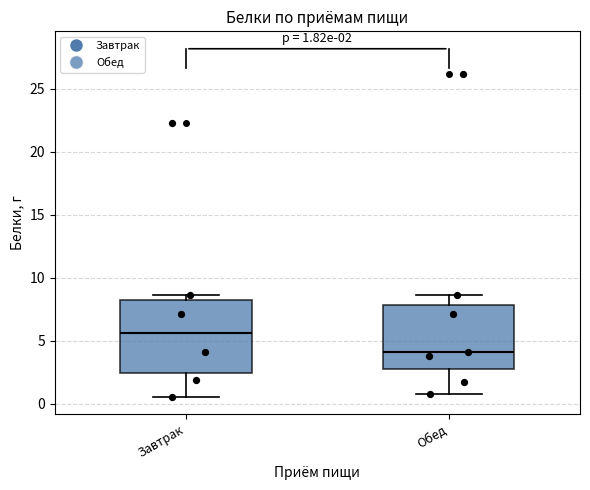

Which box's median line is the lowest?

Обед